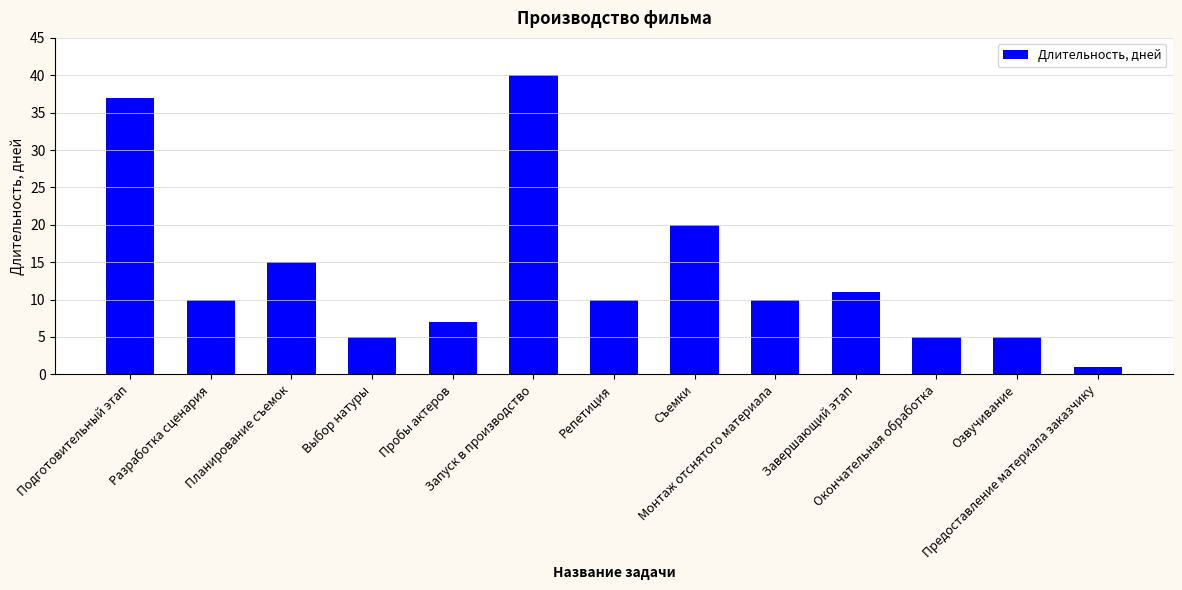

What is the value of the 10th bar from the left?

11